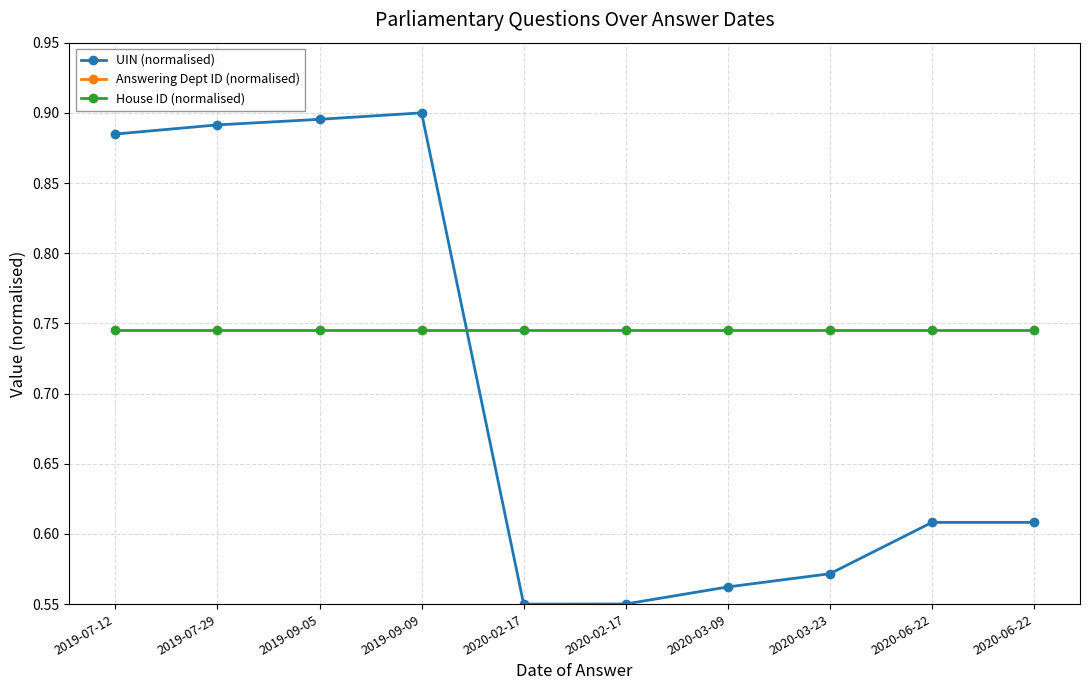

Which has a higher value, 2019-07-12 or 2020-06-22?

2019-07-12